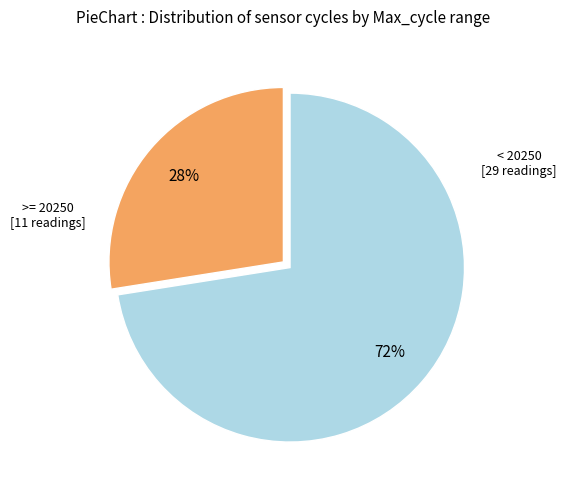

Is there a majority slice in this chart?

Yes